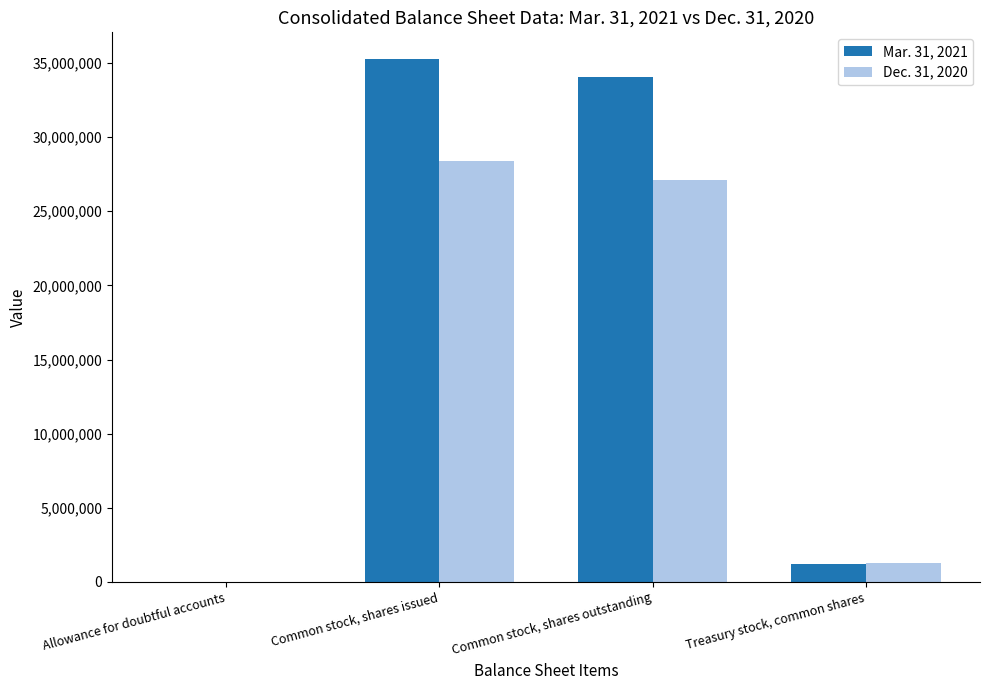

Which series has the largest range (max minus min)?

Mar. 31, 2021